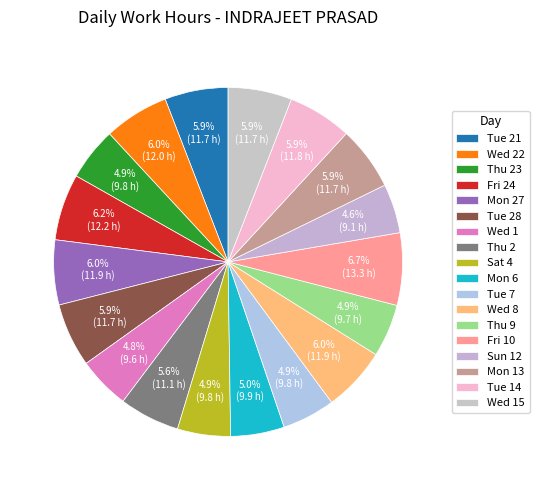

How many slices are in this pie chart?

18